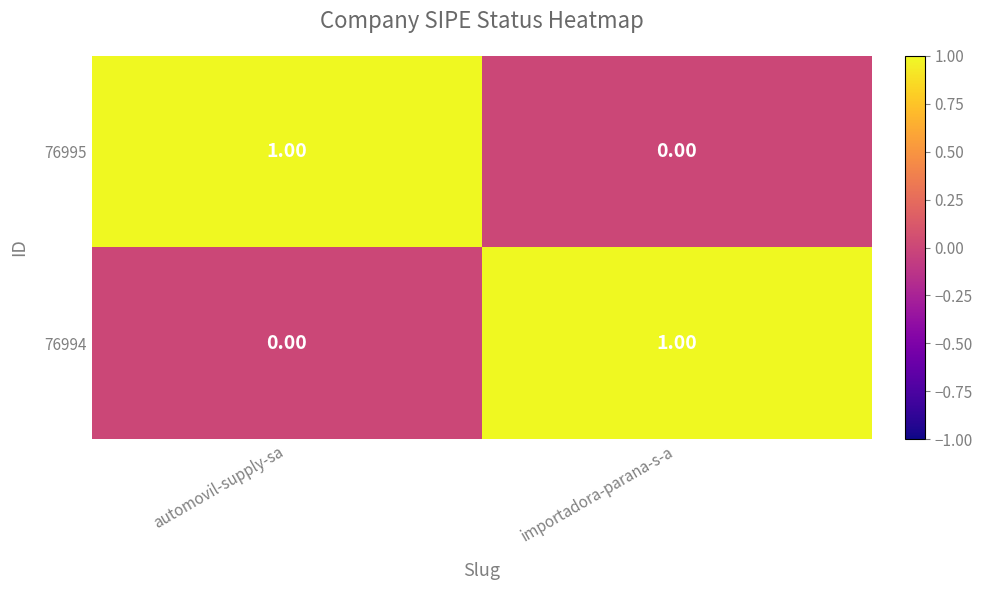

At which label does 76995 reach its peak?

automovil-supply-sa